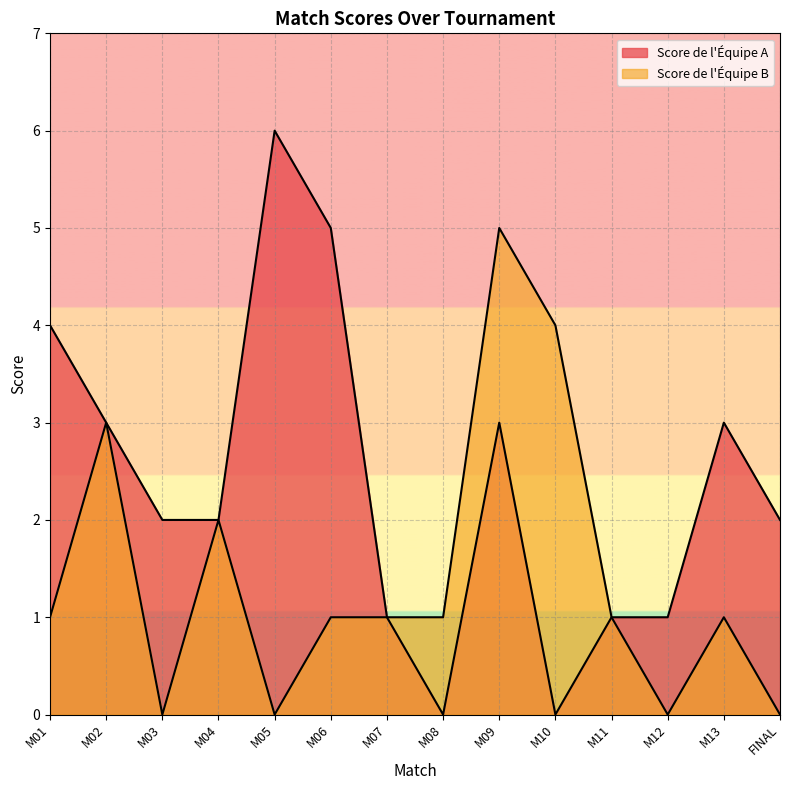

What is the sum of the Score de l'Équipe B values at M11 and M03?

1